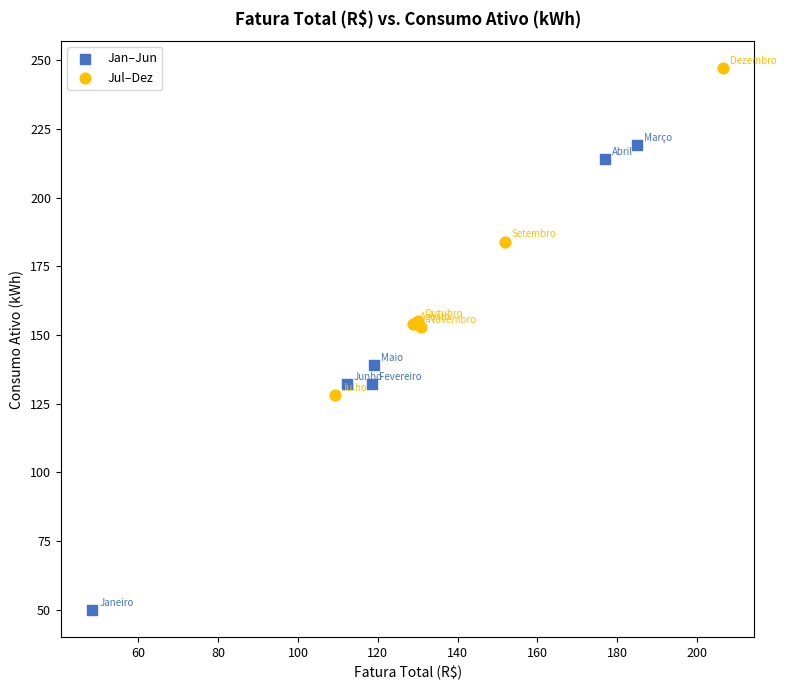

Which series has the largest Y range (max minus min)?

Jan–Jun